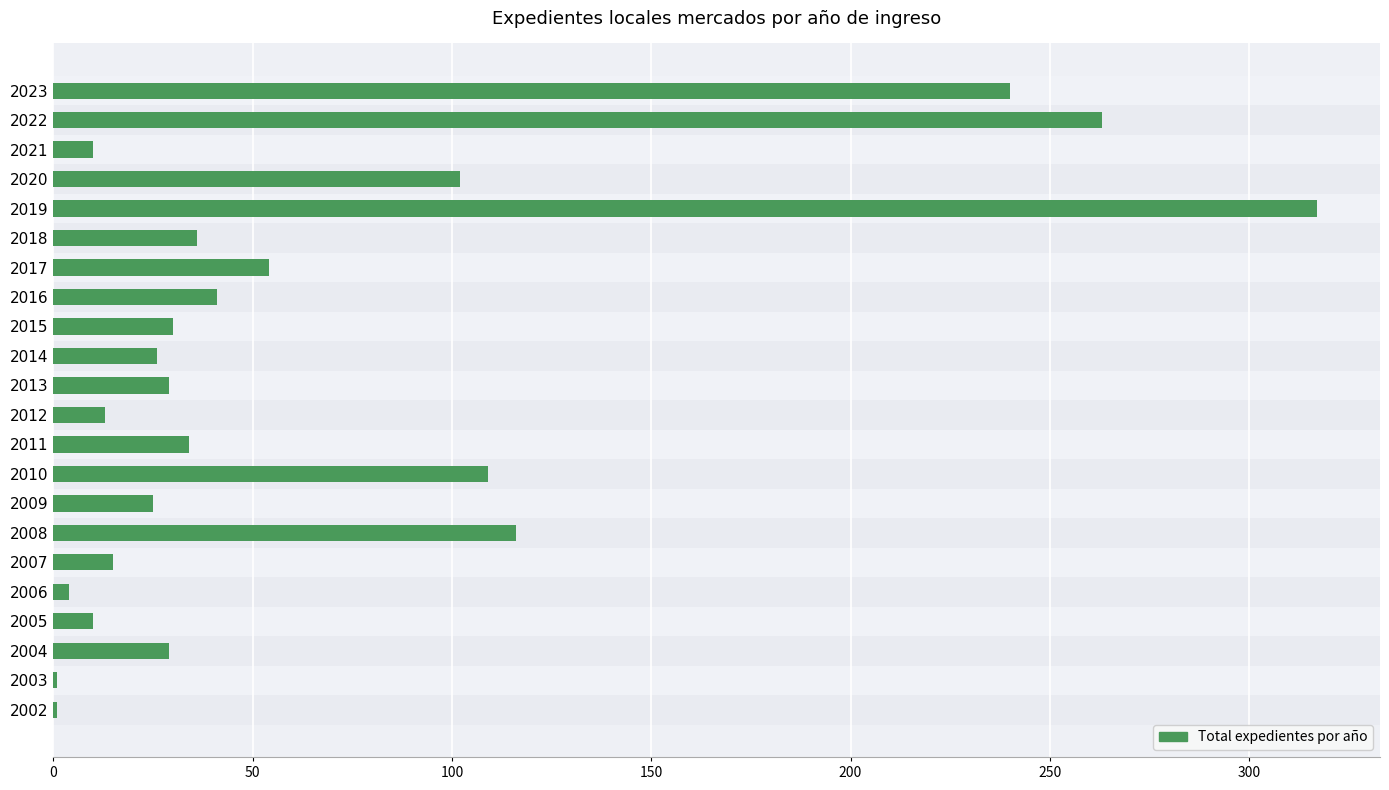

What is the greatest value displayed?

317